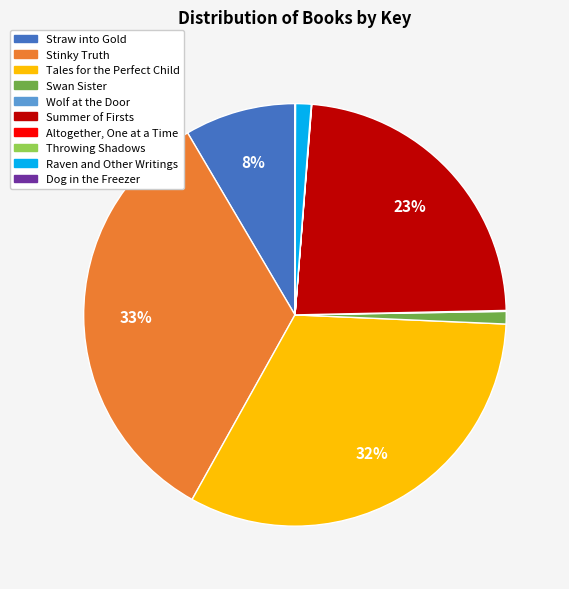

To the nearest percent, what portion does Raven and Other Writings represent?

1%